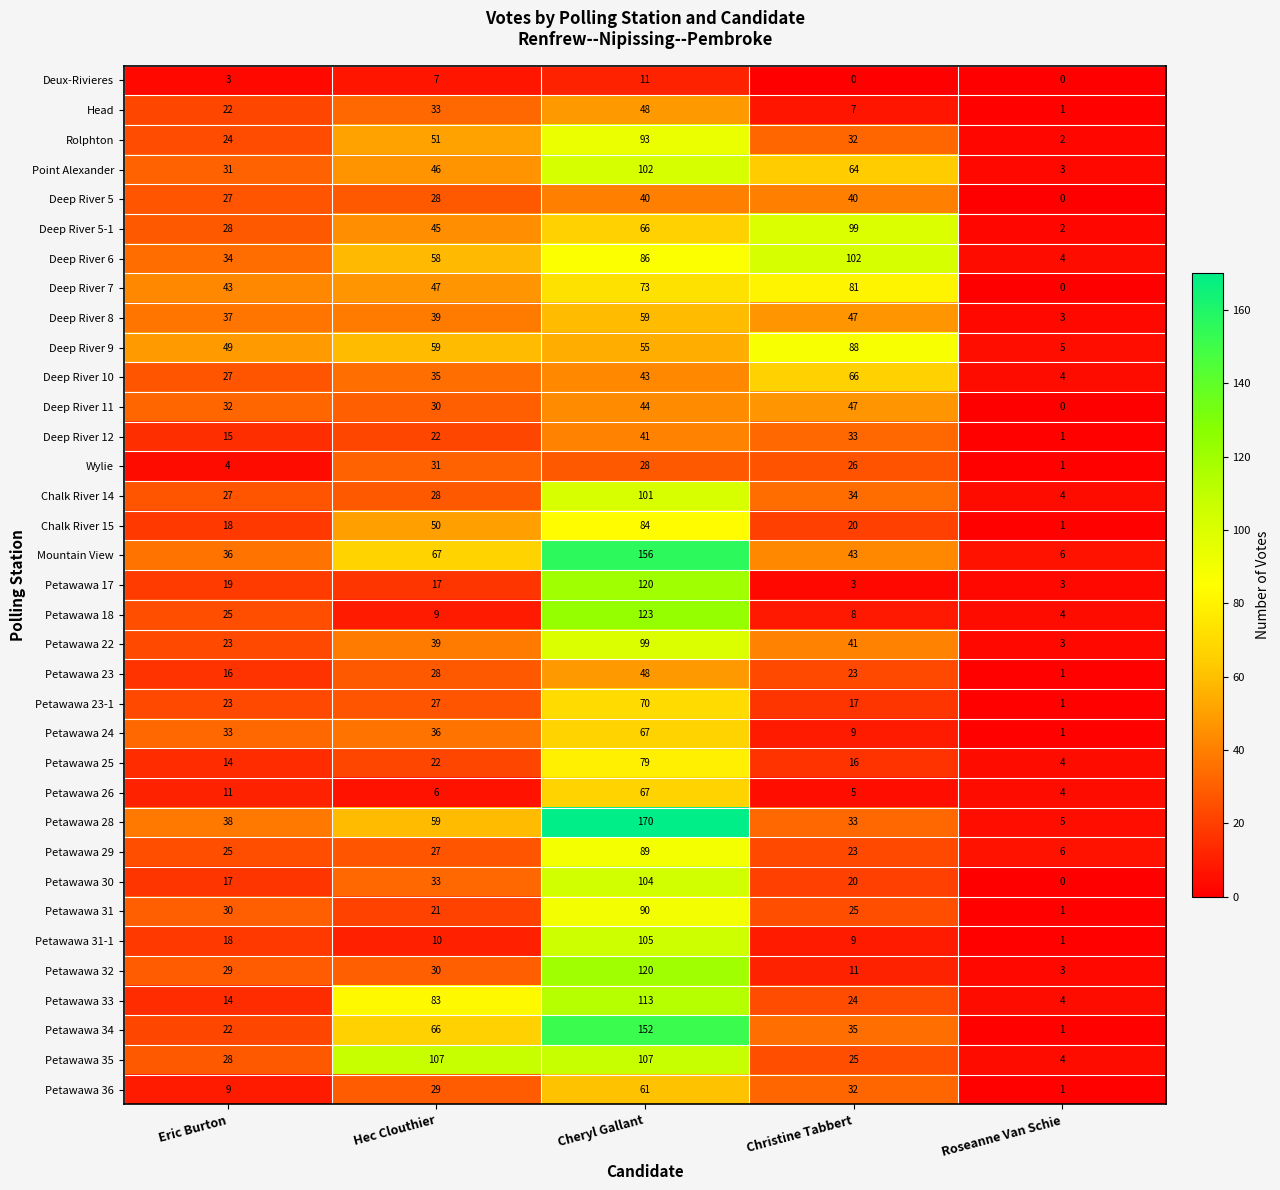

What is the spread (max minus min) of values at Hec Clouthier?

101